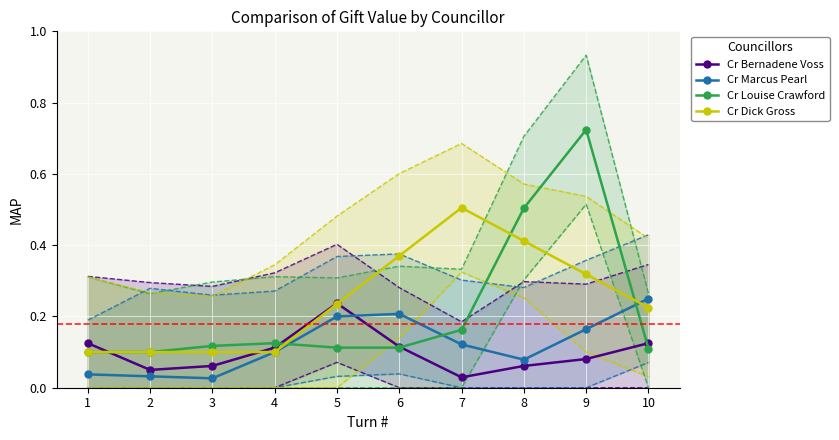

Is it true that Cr Marcus Pearl equals 0.1 at 5?

False